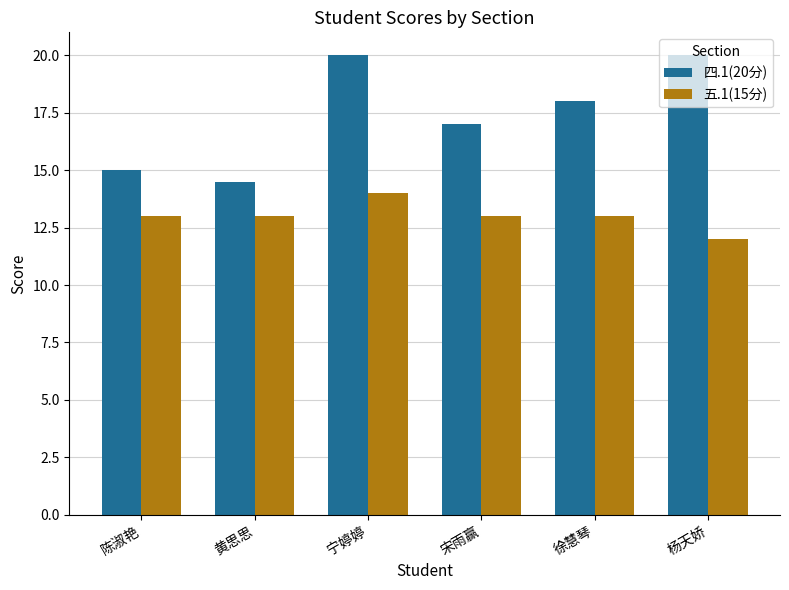

Rank the series by their average value, from highest to lowest.

四.1(20分), 五.1(15分)